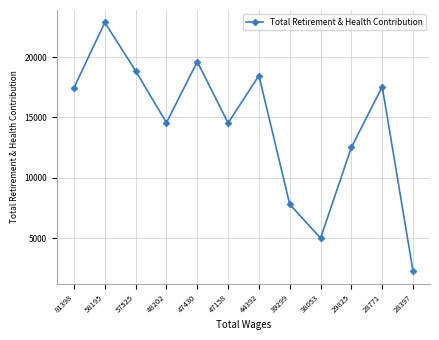

What is the difference between the second highest and second lowest values?

14598